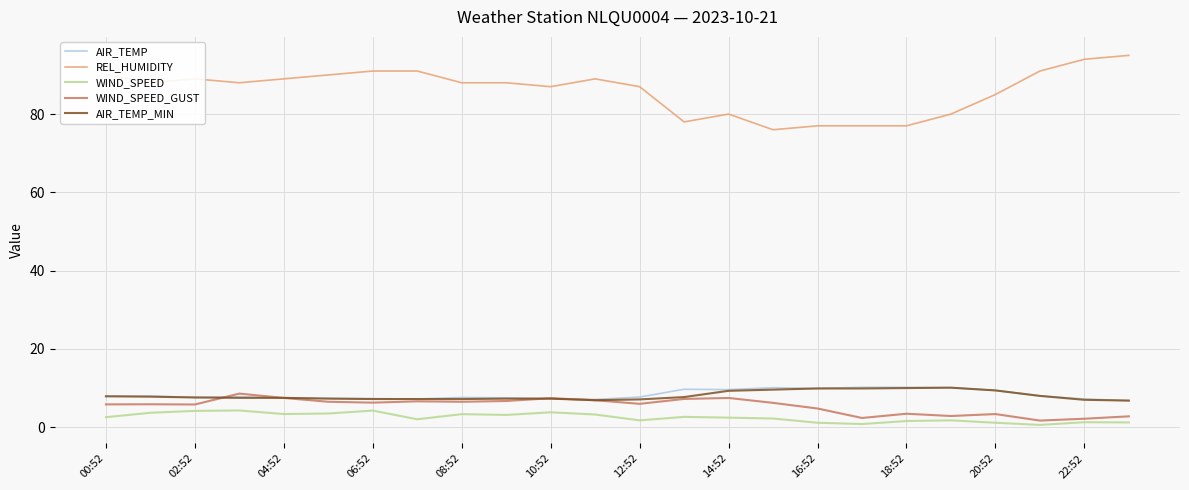

What are all the series names shown in the legend?

AIR_TEMP, REL_HUMIDITY, WIND_SPEED, WIND_SPEED_GUST, AIR_TEMP_MIN